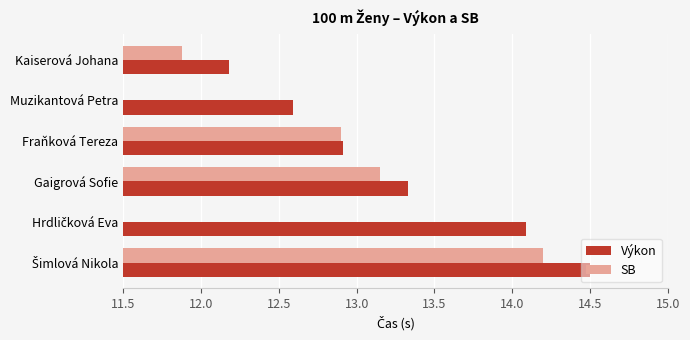

What is the value of the Výkon bar at the 3rd from the left?

12.9